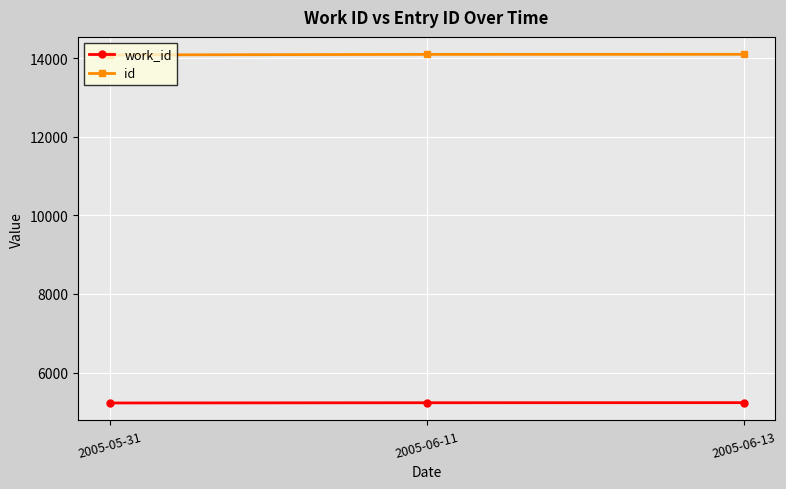

What is the minimum value for id?

14079